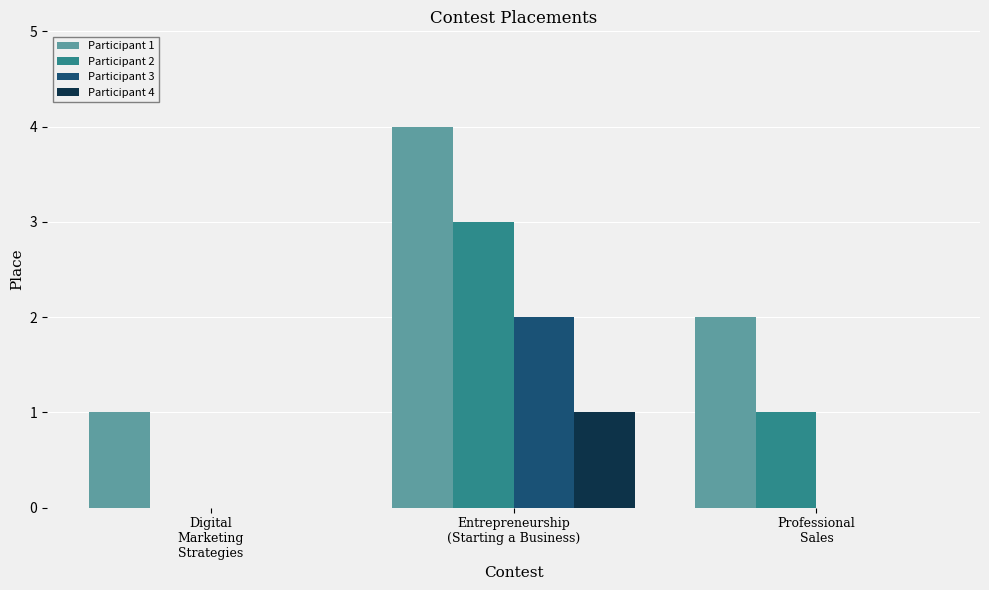

What are all the series names shown in the legend?

Participant 1, Participant 2, Participant 3, Participant 4